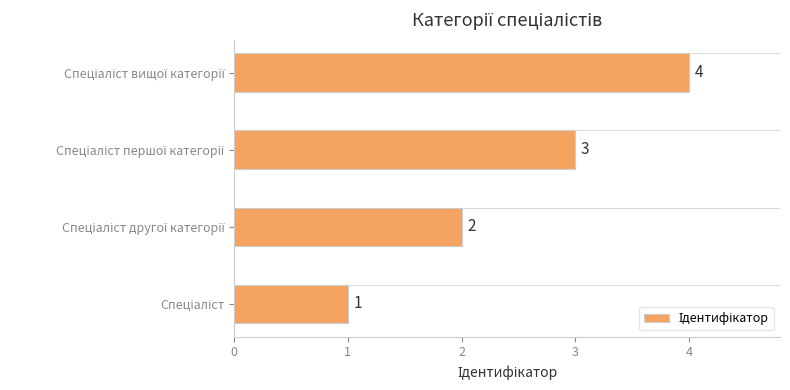

Count the number of categories in the chart.

4